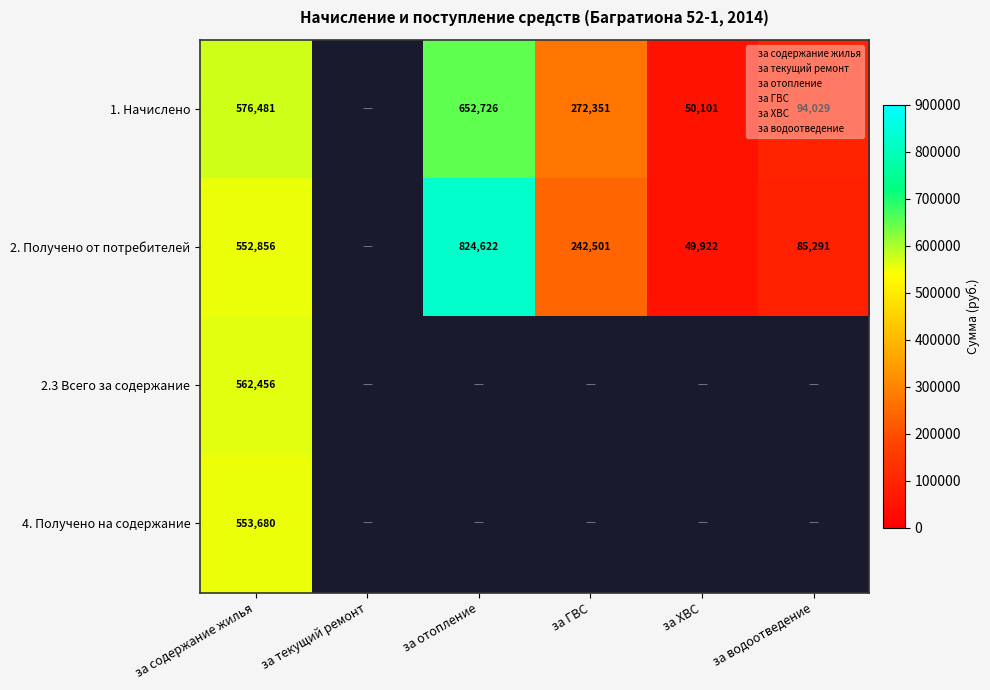

Rank the series at за текущий ремонт from lowest to highest value.

1. Начислено, 2. Получено от потребителей, 2.3 Всего за содержание, 4. Получено на содержание